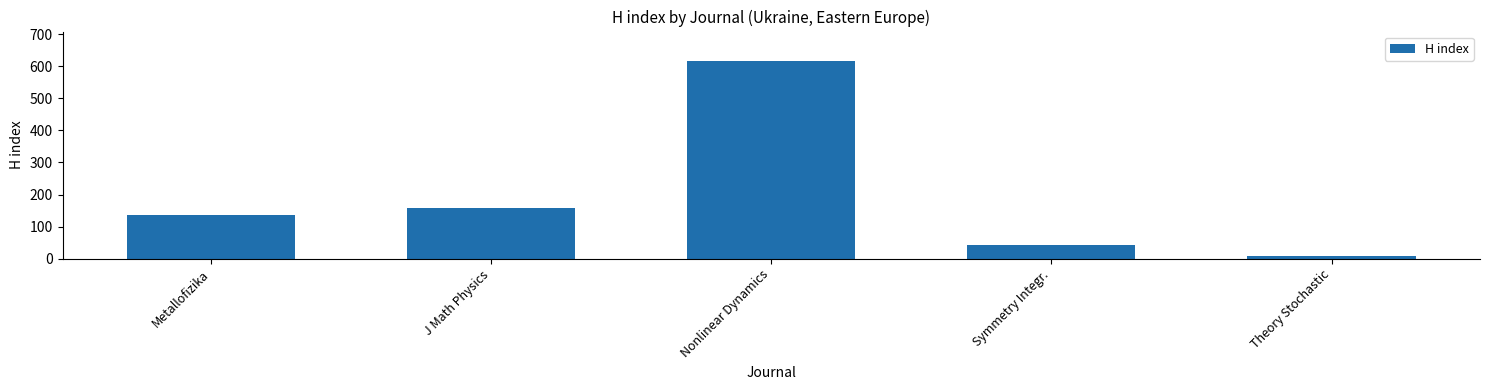

What is the average value?

191